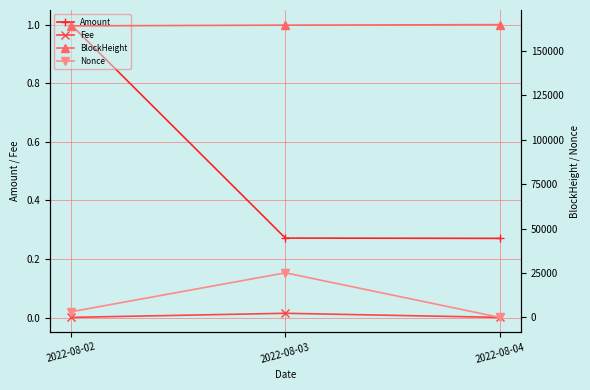

Which series has the largest range (max minus min)?

Nonce